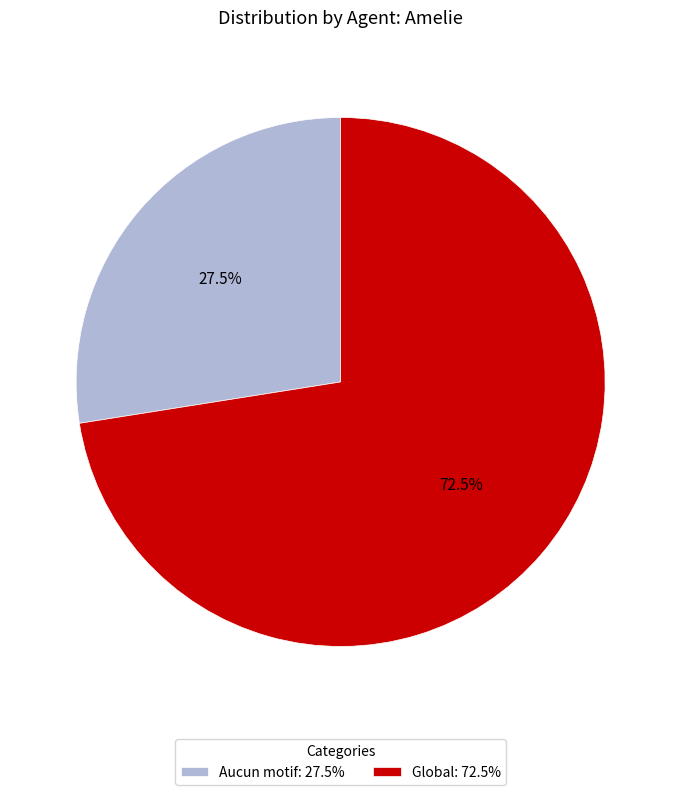

Does Aucun motif: 27.5% represent more than half of the total?

No